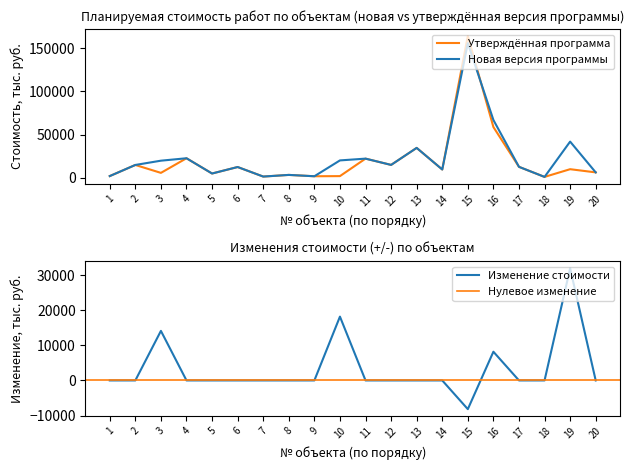

In Планируемая стоимость (утв.), how many points are lower than both neighbors (excluding endpoints)?

7